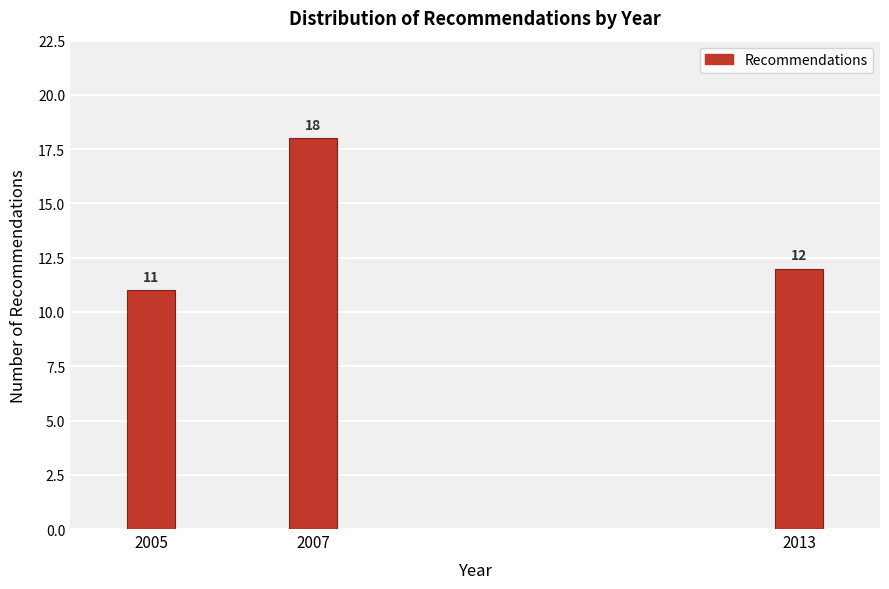

Reading right to left, what are all the values shown in this chart?

12	18	11